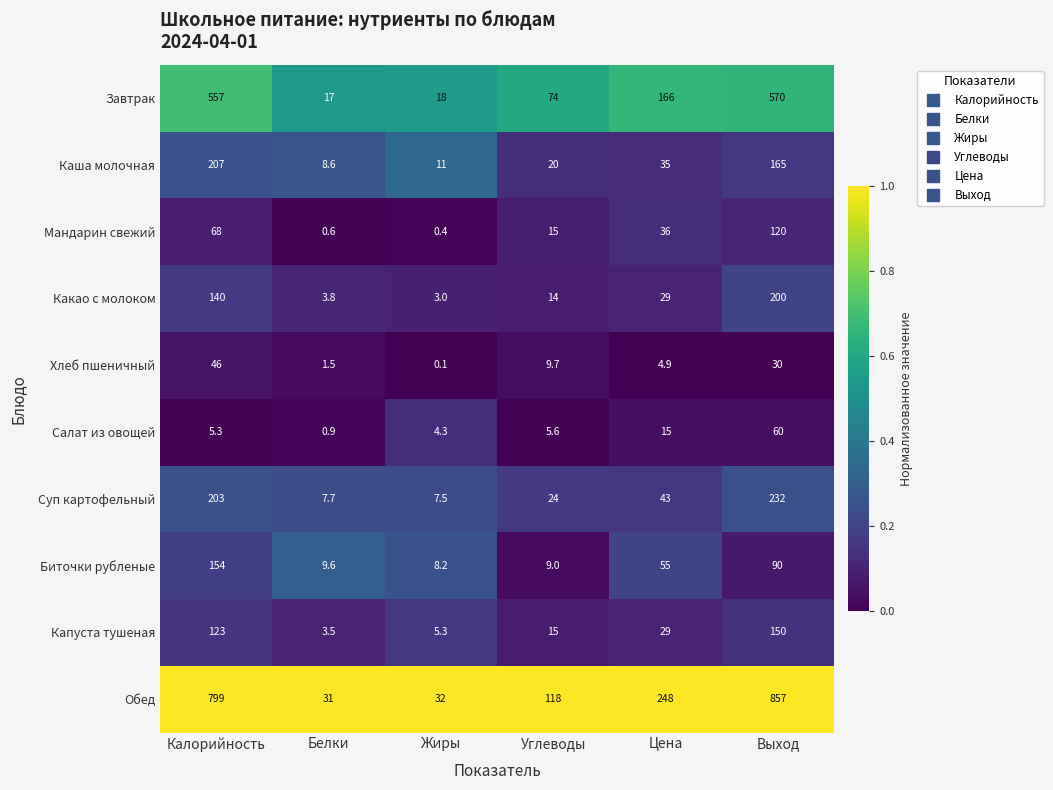

What is the difference between the maximum and minimum values in the Завтрак series?

553.0